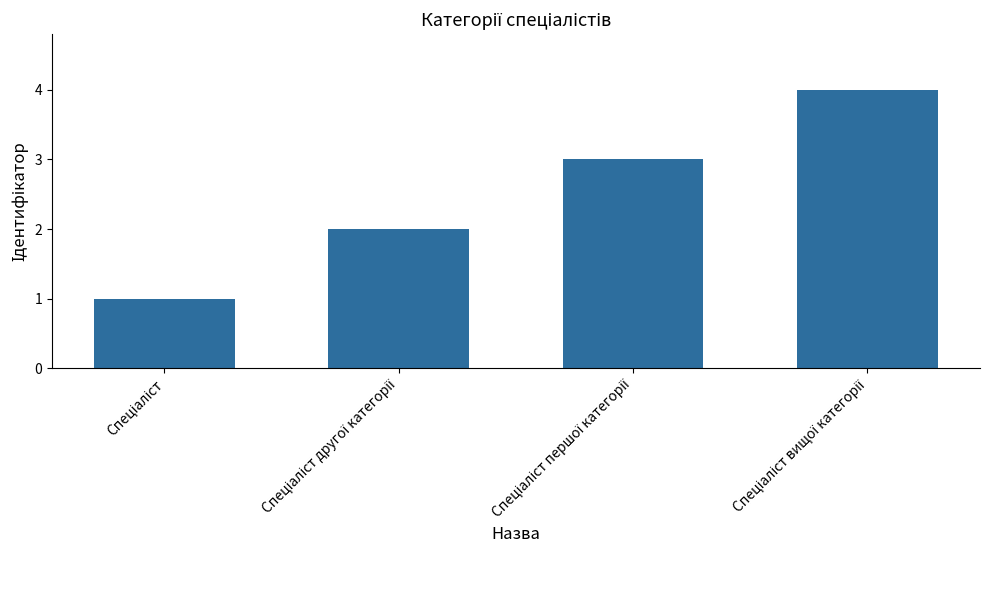

Count the number of data series in this chart.

1